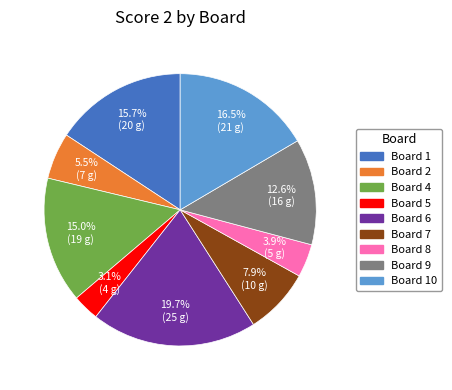

Does any single category account for the majority?

No